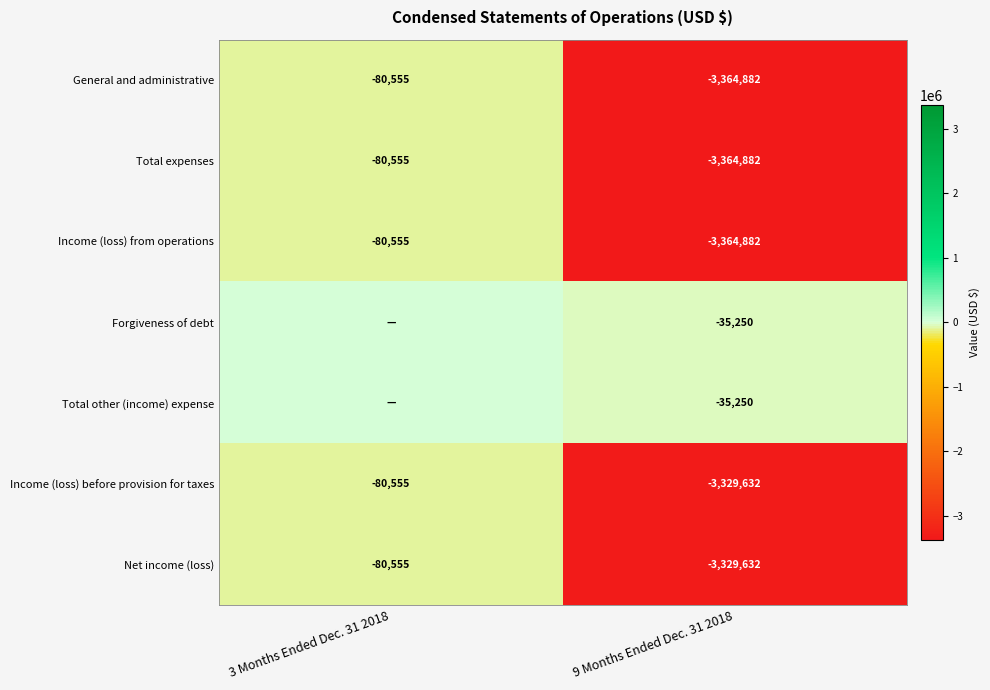

Is it true that Forgiveness of debt equals -35250 at 9 Months Ended Dec. 31 2018?

True